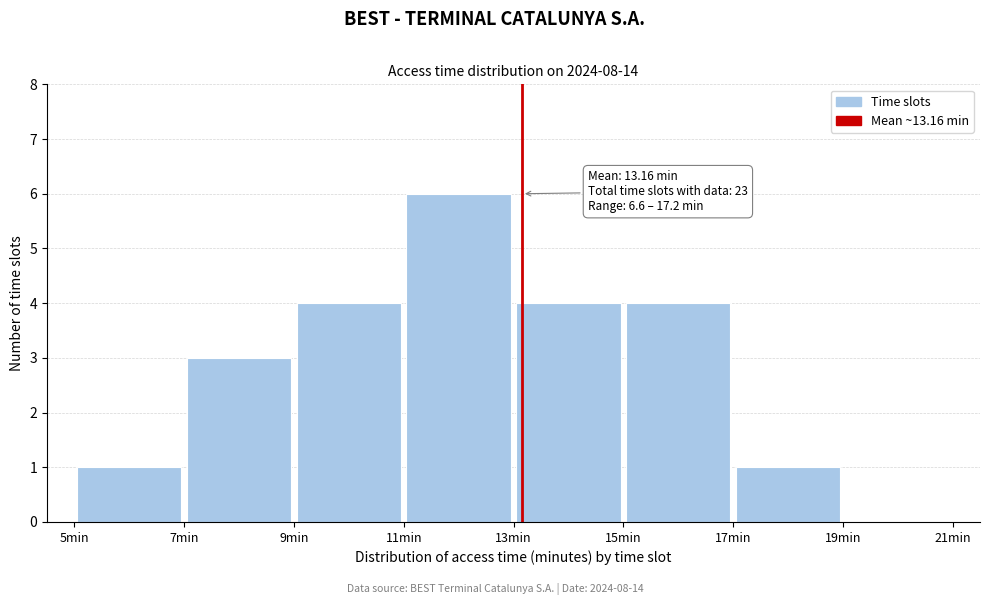

Over which range of the x-axis is the bar tallest?

11 to 13